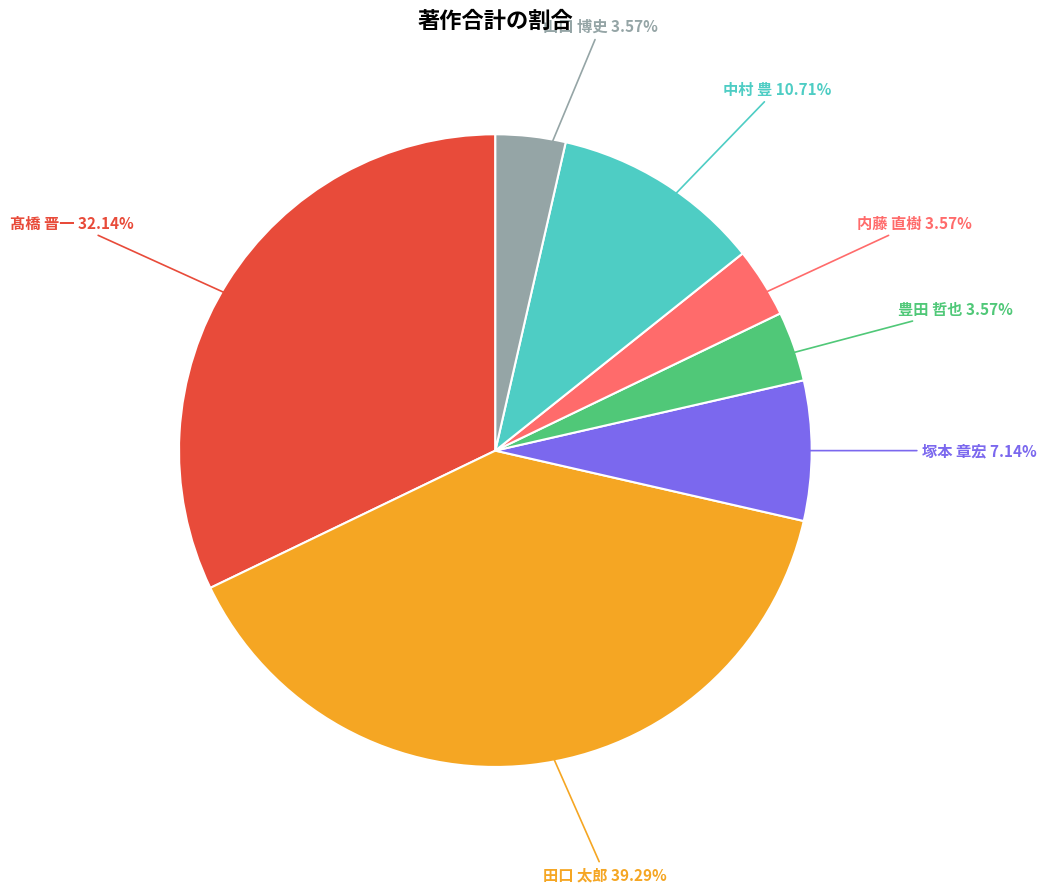

Is there any slice that represents more than half of the pie?

No